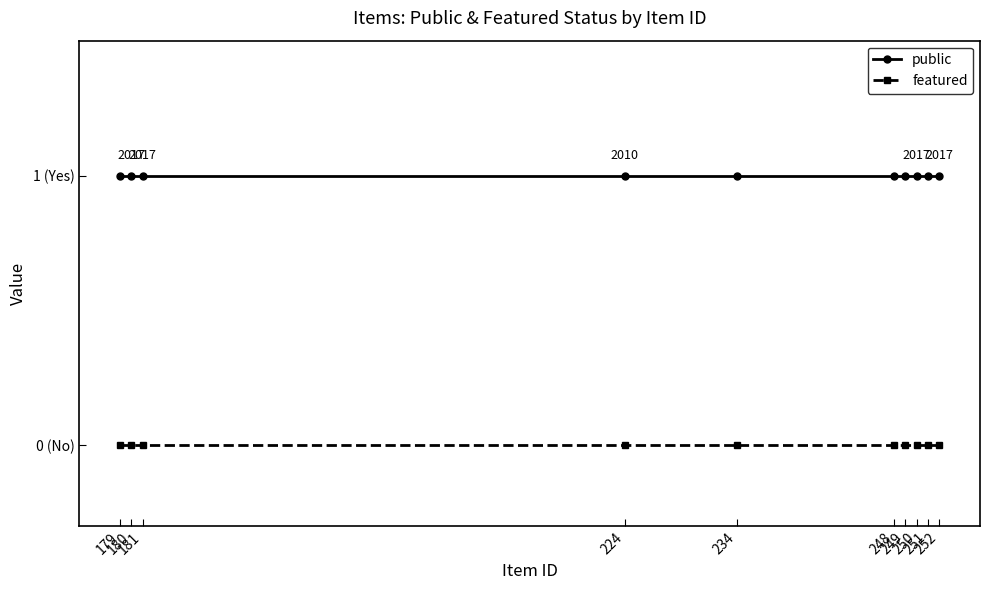

What is the difference between the highest and lowest values at 234?

1